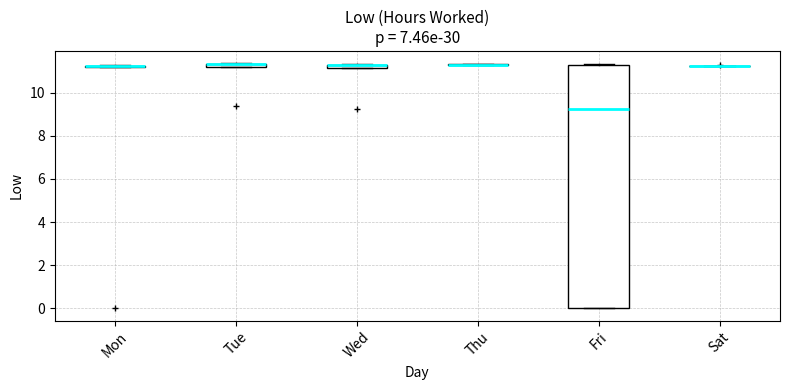

Comparing the boxes themselves (not the whiskers), which one is the tallest?

Fri